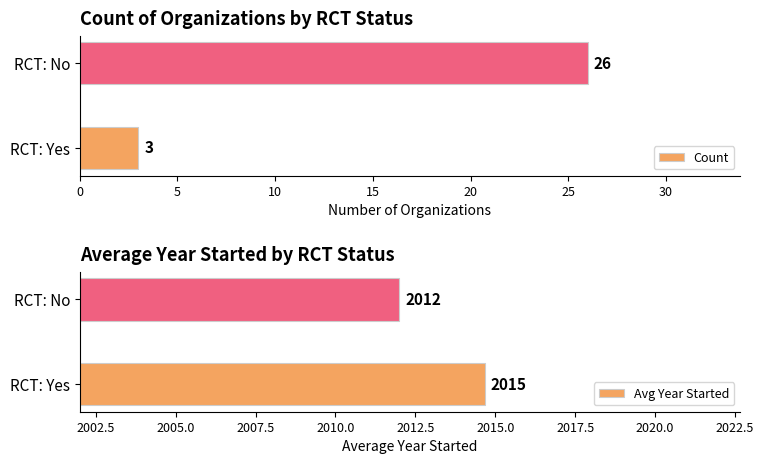

What is the maximum value for Count?

26